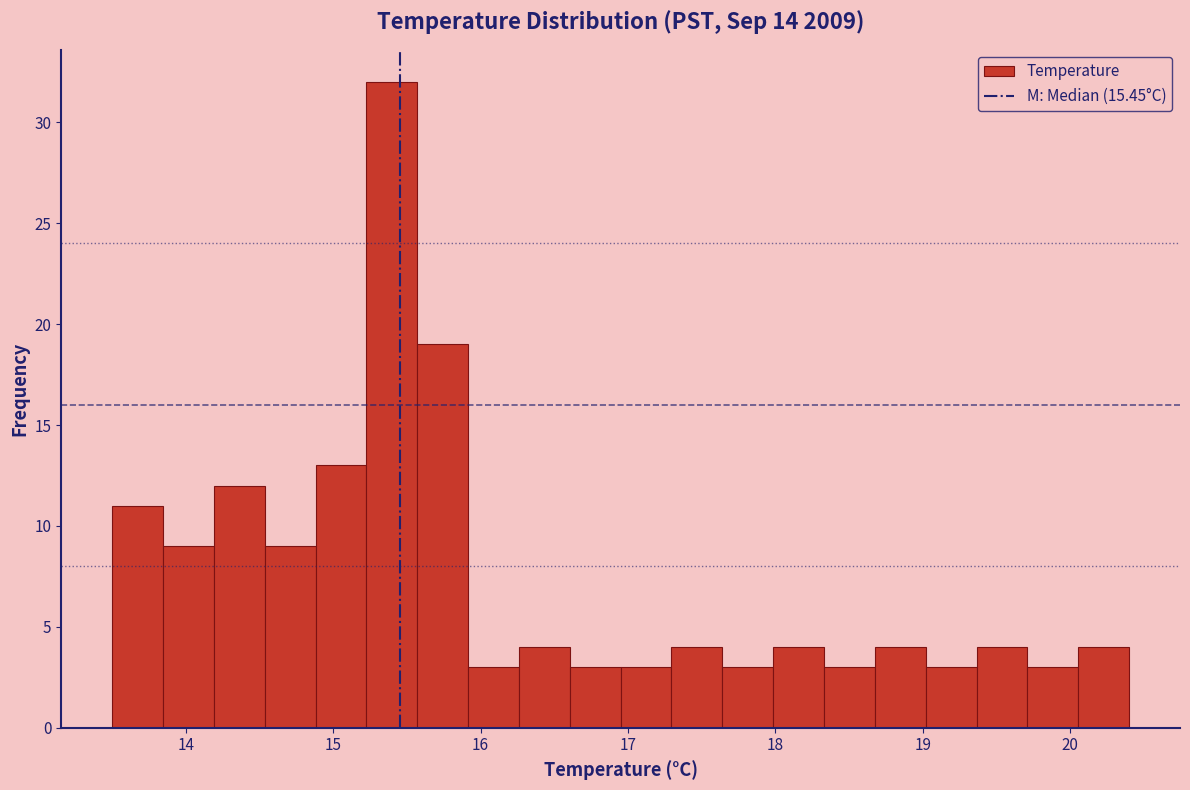

Read against the x-axis, roughly where is the centre of the tallest bar?

15.4